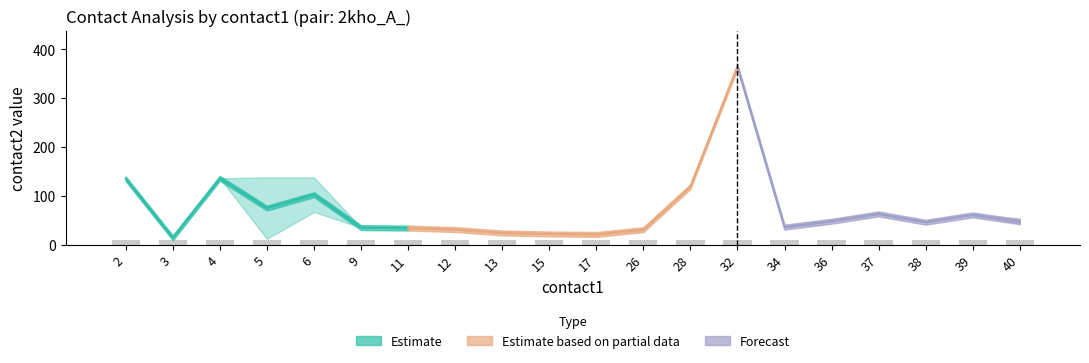

What is the value of the contact2_upper bar at the 16th from the left?

48.0